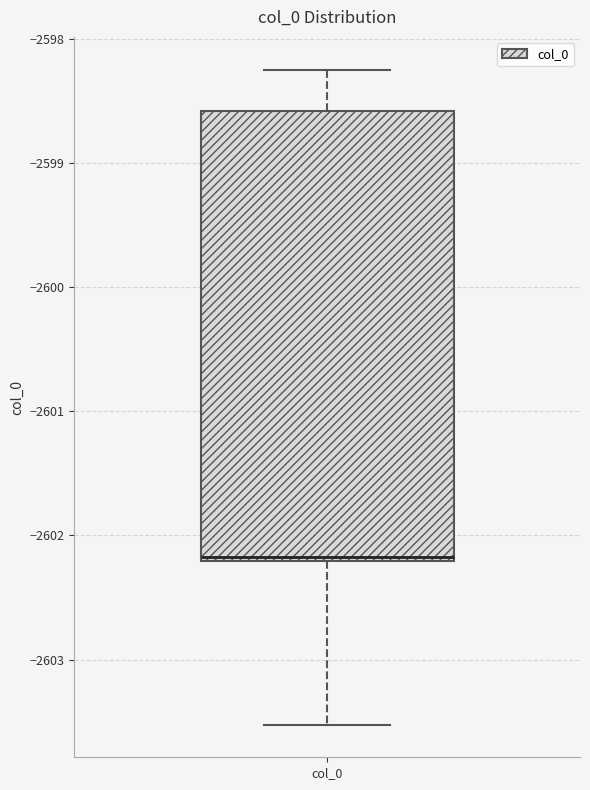

Transcribe this box plot: give where the median line is, the range the box spans, and where the two whiskers end, as read against the y-axis. The values are not printed on the chart, so give them approximately, as read against the axis.

median -2602.2 (just above the box's lower edge), box -2602.2 to -2598.6, whiskers -2603.5 to -2598.2